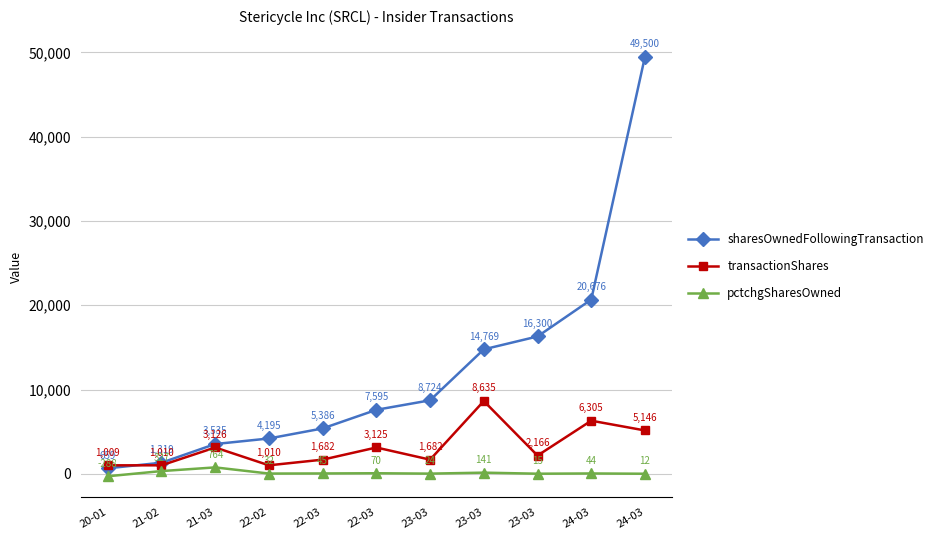

What are all the series names shown in the legend?

sharesOwnedFollowingTransaction, transactionShares, pctchgSharesOwned